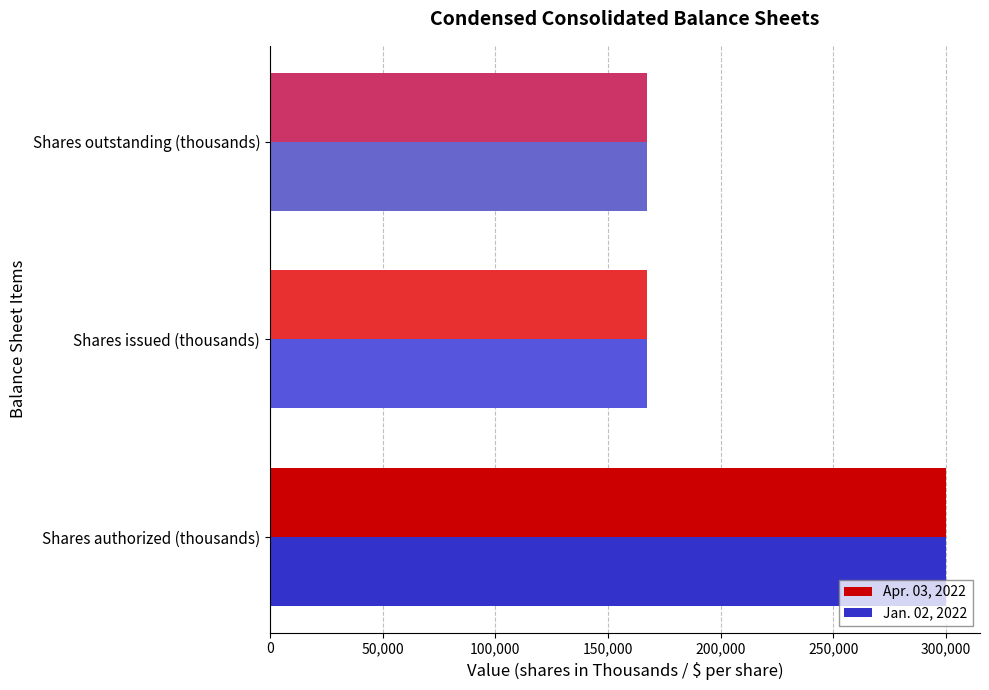

What is the highest value of the Apr. 03, 2022 series?

300000